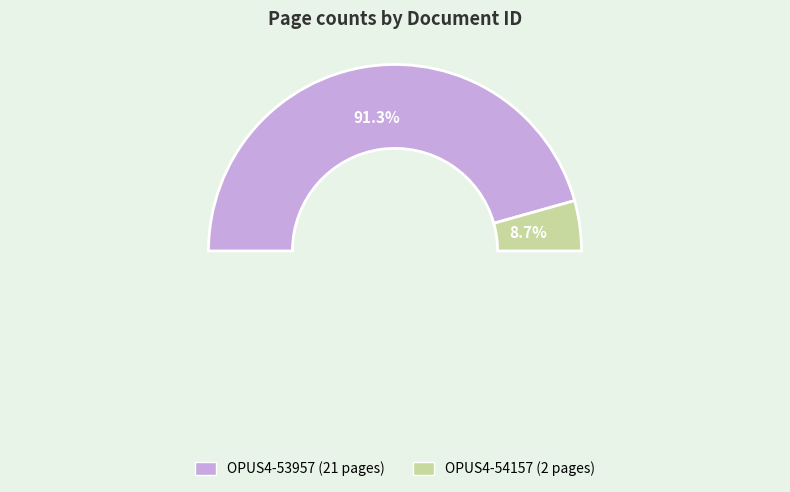

Which category has the smallest portion of the pie?

OPUS4-54157